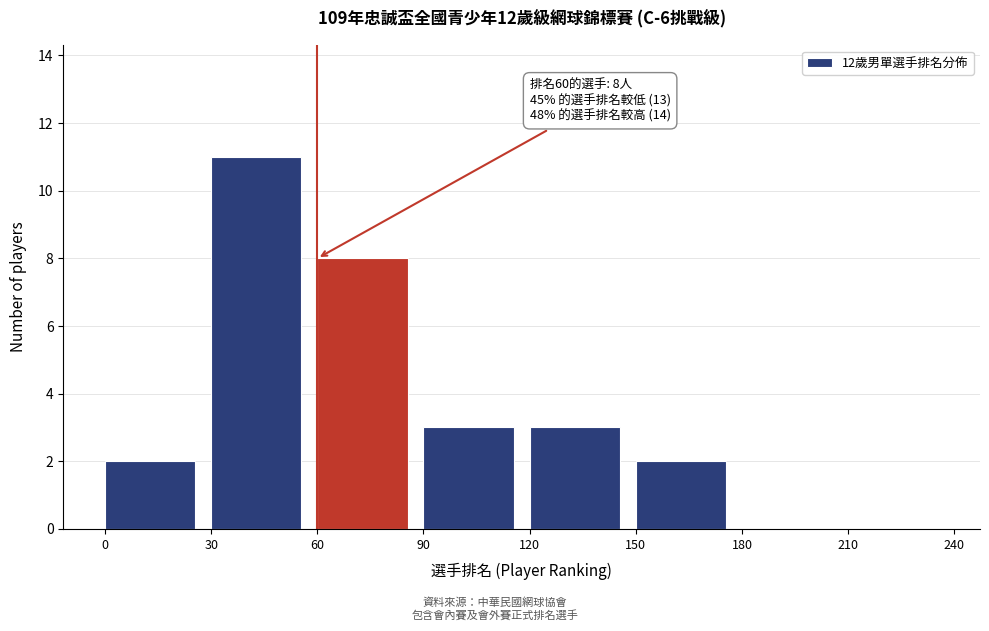

Which range on the x-axis has the tallest bar?

30 to 60